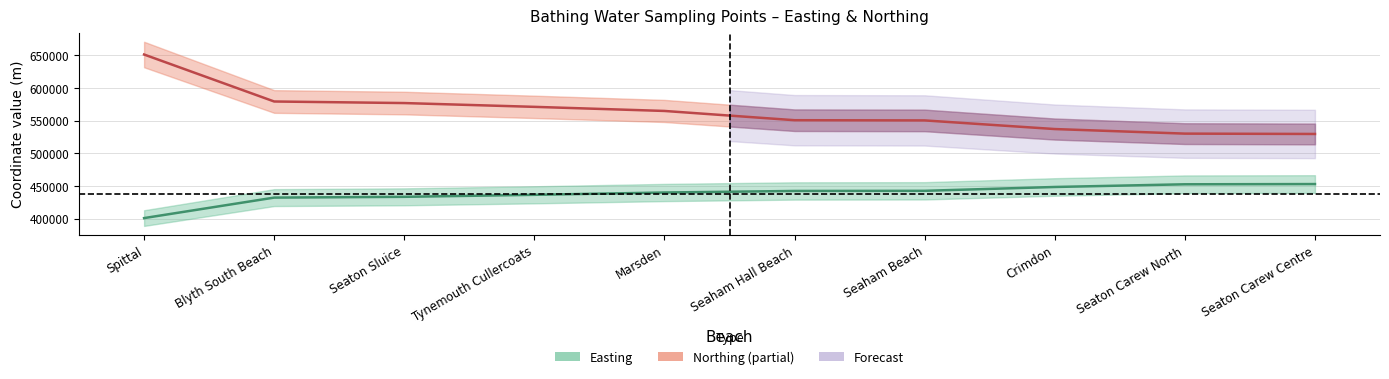

How many series are shown in this chart?

2